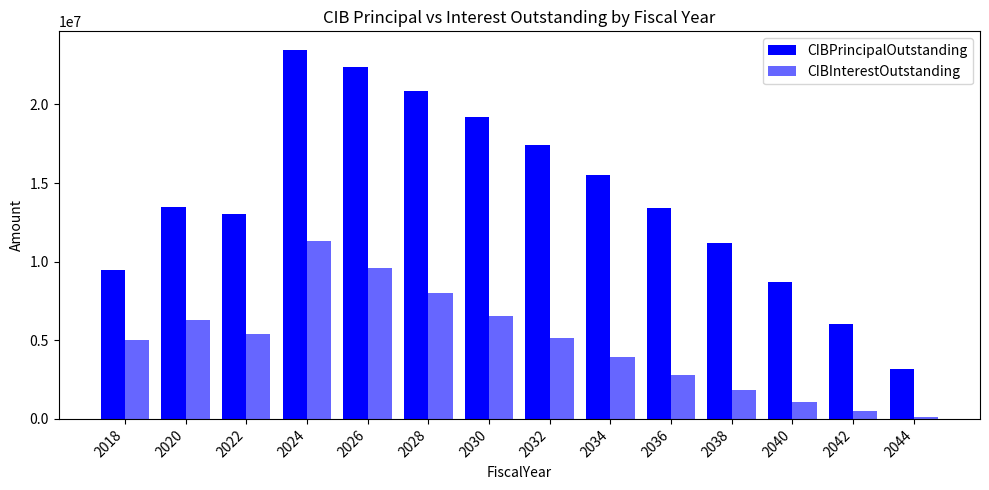

What is the value of the CIBPrincipalOutstanding bar at the 4th from the left?

23475000.0